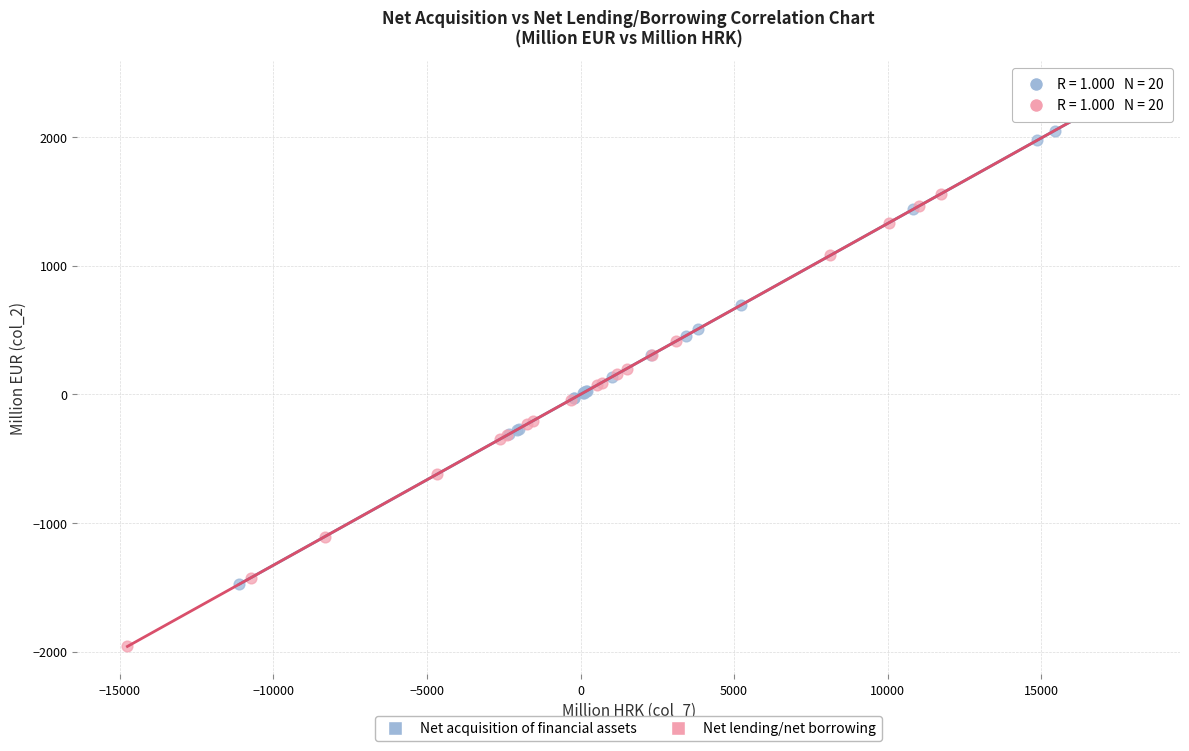

Which series has the widest spread of Y values?

Net lending/net borrowing